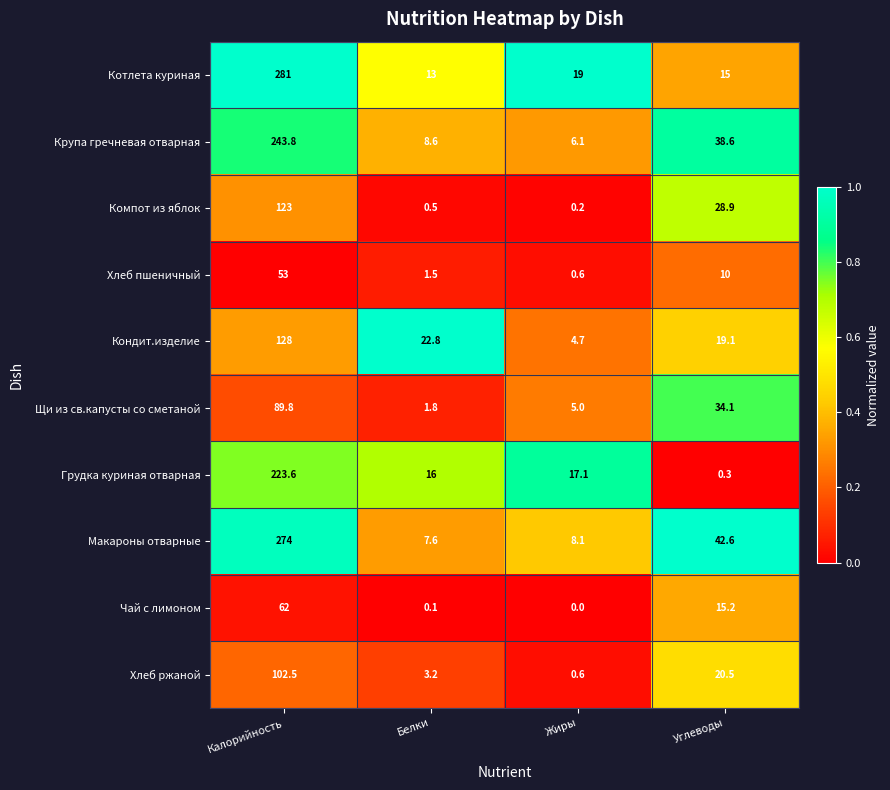

At Белки, list the series in order from largest to smallest.

Кондит.изделие, Грудка куриная отварная, Котлета куриная, Крупа гречневая отварная, Макароны отварные, Хлеб ржаной, Щи из св.капусты со сметаной, Хлеб пшеничный, Компот из яблок, Чай с лимоном